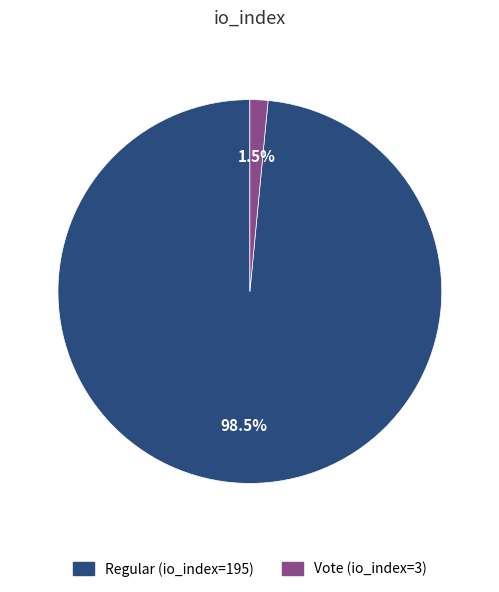

Which has a higher value, Vote (io_index=3) or Regular (io_index=195)?

Regular (io_index=195)